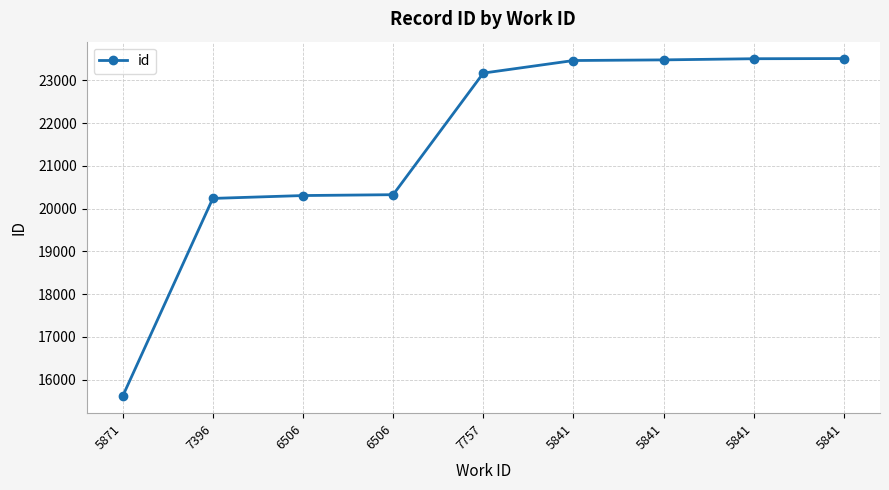

List the labels in order of value, largest first.

5841, 5841, 5841, 5841, 7757, 6506, 6506, 7396, 5871